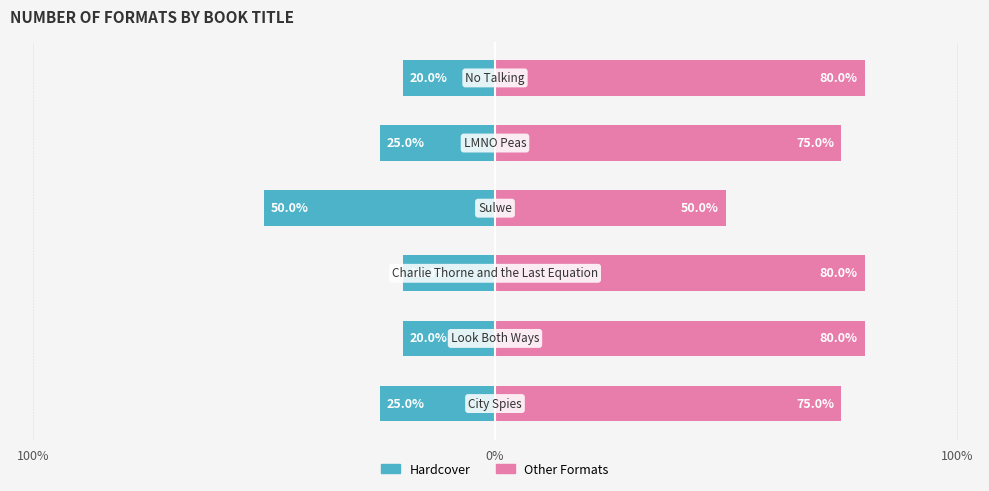

The value of Other Formats at 100% is 45. True or false?

False